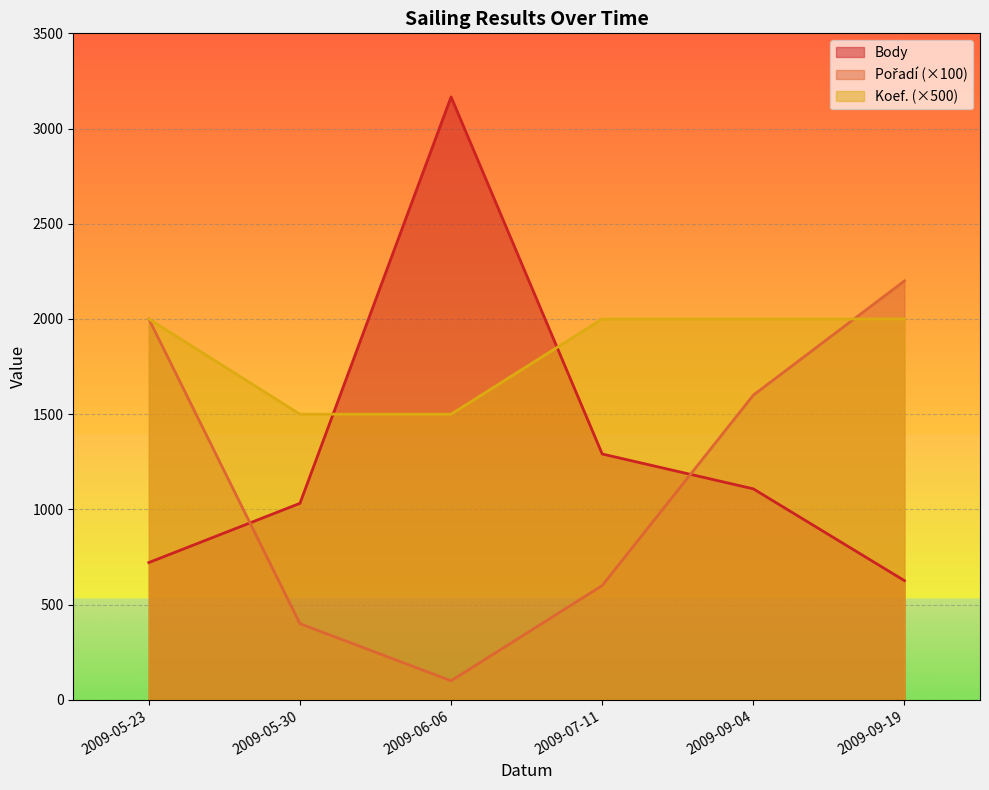

What is the value of the Body point at the 5th from the left?

1108